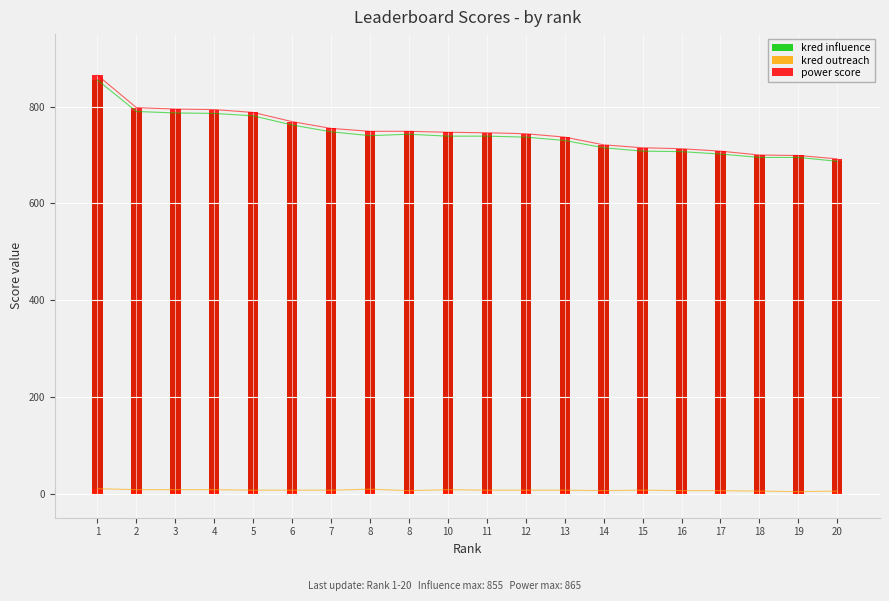

Which series has the largest total across all categories?

power score